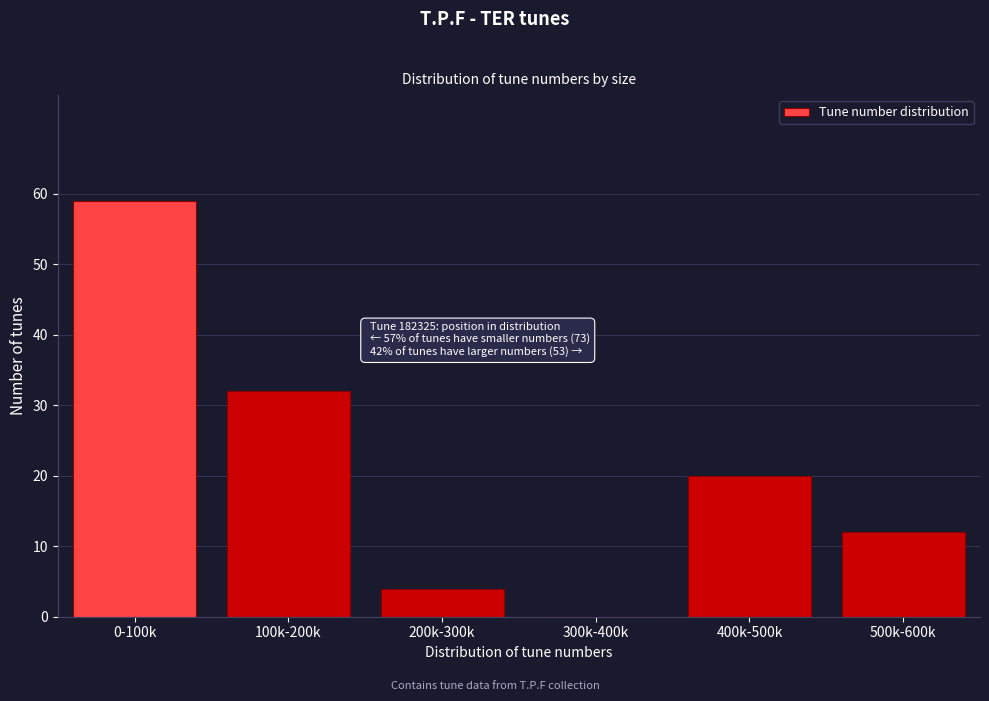

Reading right to left, list all the values displayed in this chart.

500k-600k=12	400k-500k=20	300k-400k=0	200k-300k=4	100k-200k=32	0-100k=59